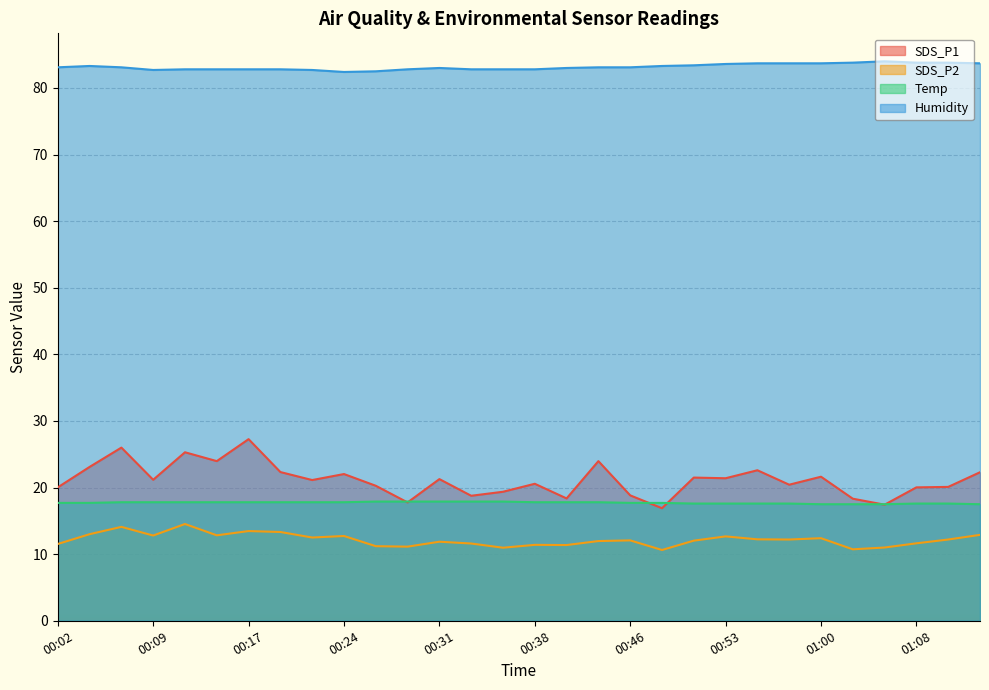

Reading right to left, what are all the values shown in this chart?

SDS_P1: 22.3	20.1	20.0	17.4	18.3	21.6	20.4	22.6	21.4	21.5	16.9	18.8	24.0	18.4	20.6	19.4	18.8	21.3	17.8	20.3	22.0	21.1	22.3	27.3	24.0	25.3	21.2	26.0	23.1	20.0
SDS_P2: 12.9	12.2	11.6	11.0	10.7	12.4	12.2	12.2	12.7	12.0	10.6	12.1	12.0	11.4	11.4	11.0	11.6	11.9	11.1	11.2	12.7	12.5	13.3	13.5	12.8	14.5	12.8	14.1	13.0	11.5
Temp: 17.5	17.6	17.6	17.5	17.5	17.5	17.6	17.6	17.6	17.6	17.7	17.7	17.8	17.8	17.8	17.9	17.9	17.9	17.9	17.9	17.8	17.8	17.8	17.8	17.8	17.8	17.8	17.8	17.7	17.7
Humidity: 83.7	83.8	83.8	84.0	83.8	83.7	83.7	83.7	83.6	83.4	83.3	83.1	83.1	83.0	82.8	82.8	82.8	83.0	82.8	82.5	82.4	82.7	82.8	82.8	82.8	82.8	82.7	83.1	83.3	83.1